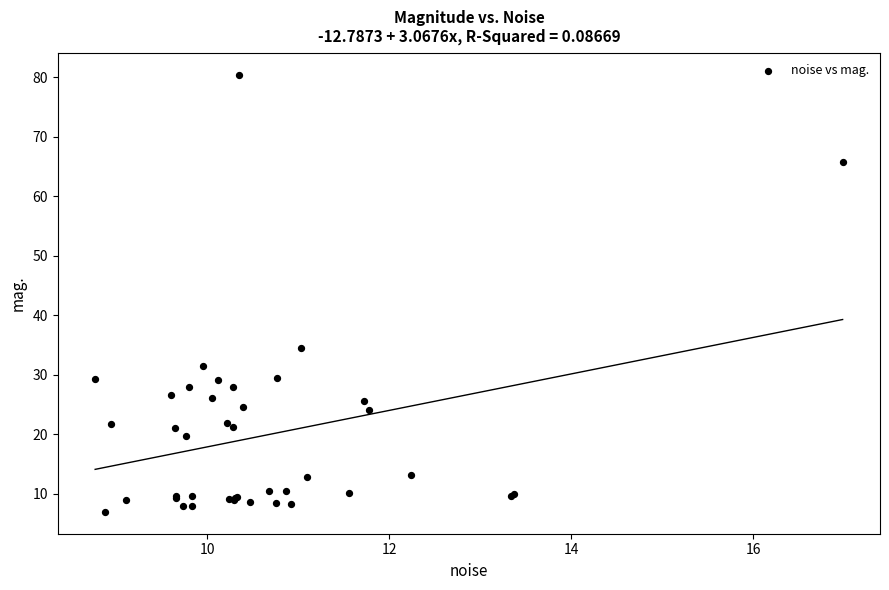

What Y value in the scatter plot is closest to 43?

34.5